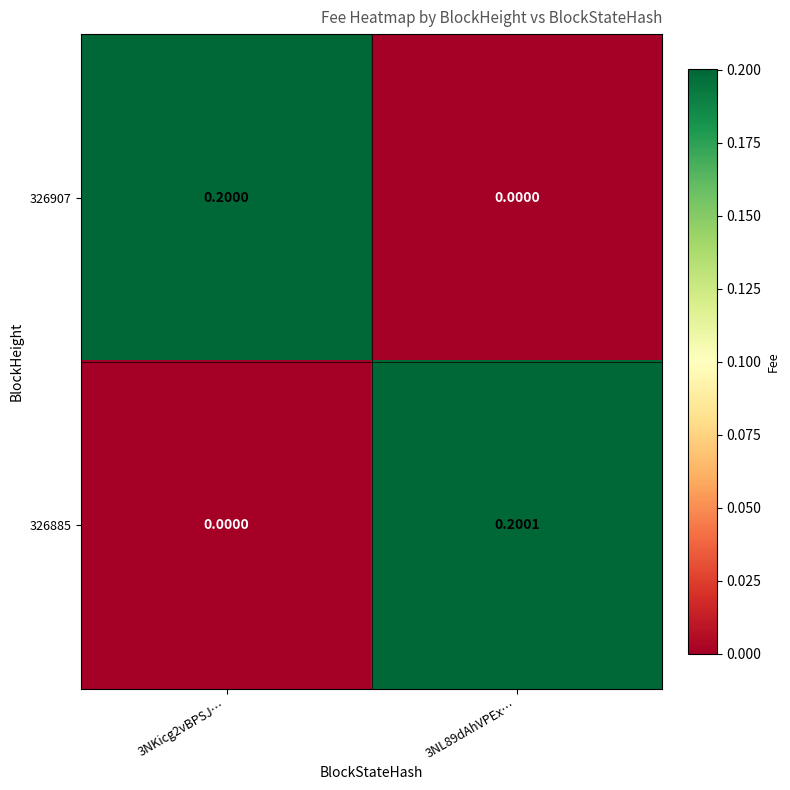

Is the value of 326885 at 3NL89dAhVPEx… greater than the value of 326907 at 3NKicg2vBPSJ…?

Yes